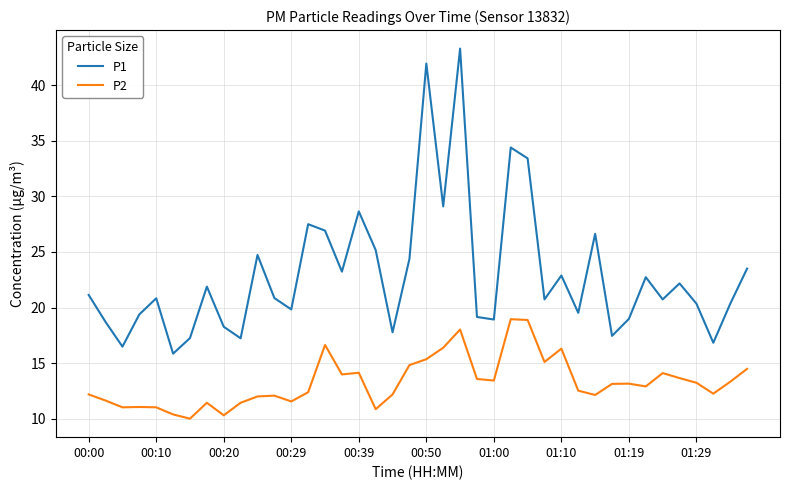

True or false: P2 has more than 2 points higher than both neighbors.

True